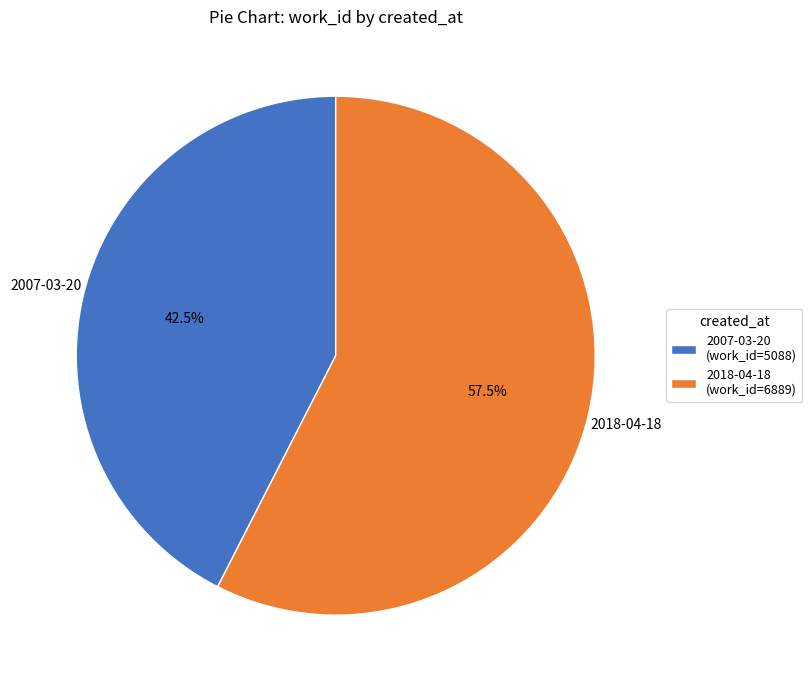

Is there any slice that represents more than half of the pie?

Yes